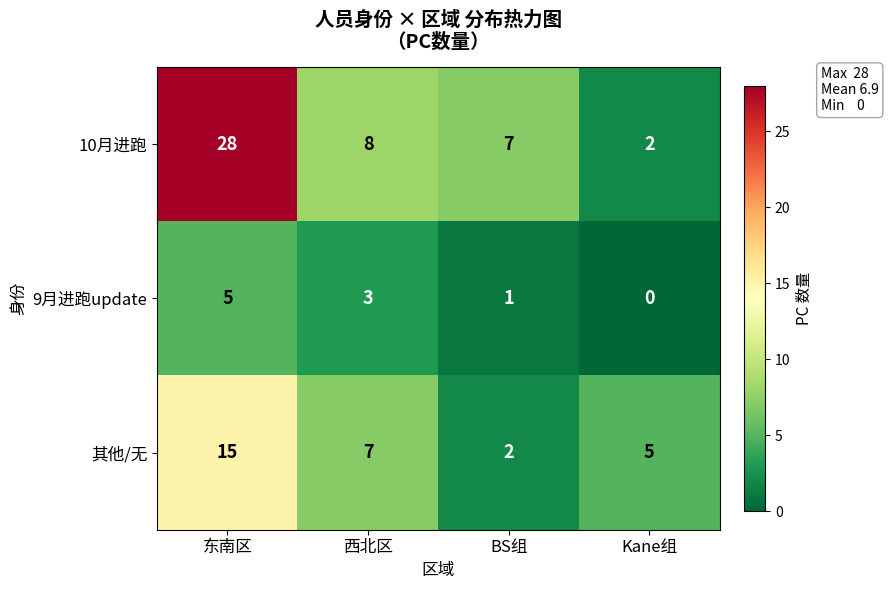

True or false: 10月进跑 has a value of 3 at Kane组.

False